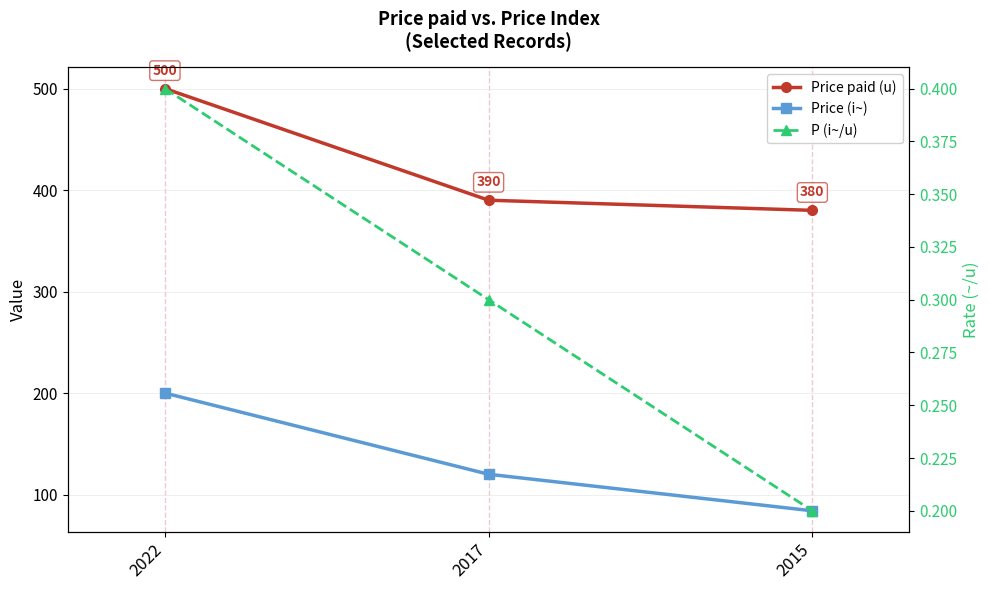

What is the value of the Price paid (u) point at the 2nd from the left?

390.0